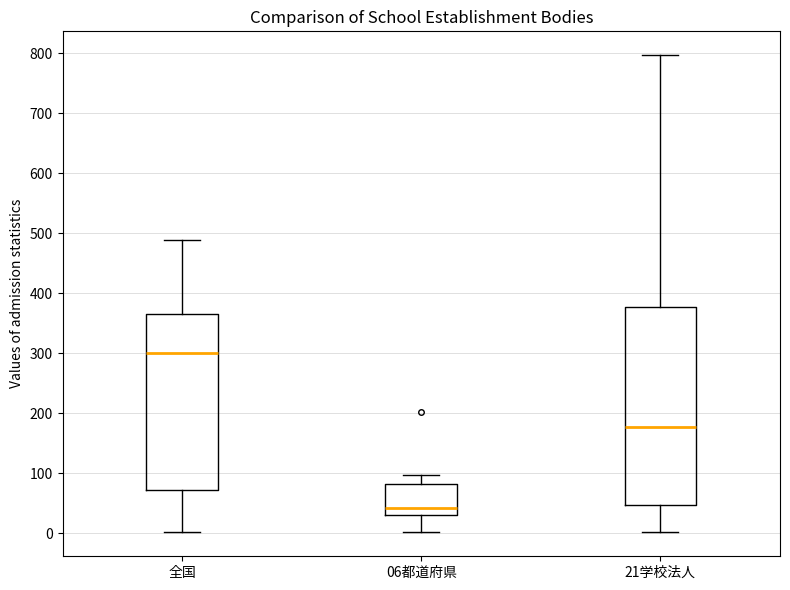

Reading left to right, read every box against the y-axis: the position of its median line, the range the box covers, and the ends of its whiskers. The values are not printed on the chart, so give them approximately, as read against the axis.

全国: median 300, box 70 to 370, whiskers 0 to 490
06都道府県: median 40, box 30 to 80, whiskers 0 to 100
21学校法人: median 180, box 50 to 380, whiskers 0 to 800